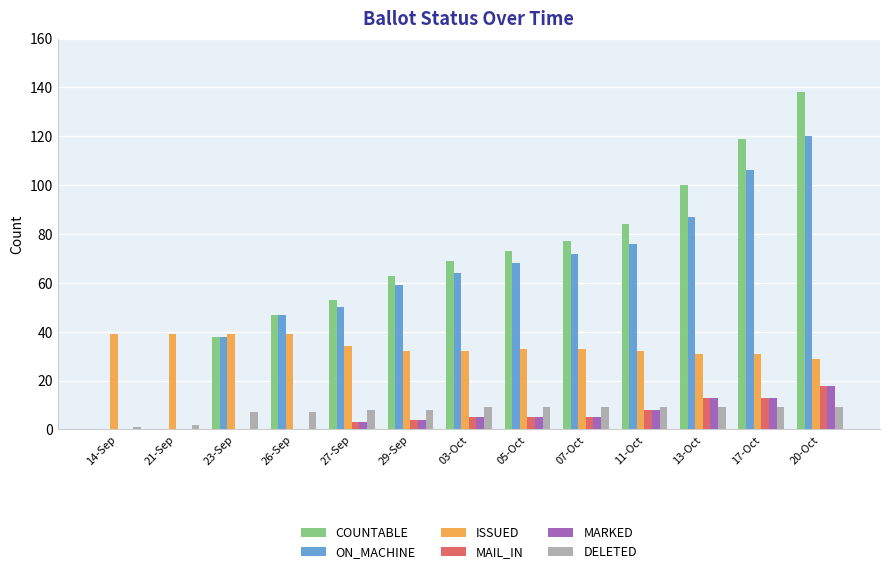

Reading right to left, transcribe all the data shown in this chart.

COUNTABLE: 20-Oct=138	17-Oct=119	13-Oct=100	11-Oct=84	07-Oct=77	05-Oct=73	03-Oct=69	29-Sep=63	27-Sep=53	26-Sep=47	23-Sep=38	21-Sep=0	14-Sep=0
ON_MACHINE: 20-Oct=120	17-Oct=106	13-Oct=87	11-Oct=76	07-Oct=72	05-Oct=68	03-Oct=64	29-Sep=59	27-Sep=50	26-Sep=47	23-Sep=38	21-Sep=0	14-Sep=0
ISSUED: 20-Oct=29	17-Oct=31	13-Oct=31	11-Oct=32	07-Oct=33	05-Oct=33	03-Oct=32	29-Sep=32	27-Sep=34	26-Sep=39	23-Sep=39	21-Sep=39	14-Sep=39
MAIL_IN: 20-Oct=18	17-Oct=13	13-Oct=13	11-Oct=8	07-Oct=5	05-Oct=5	03-Oct=5	29-Sep=4	27-Sep=3	26-Sep=0	23-Sep=0	21-Sep=0	14-Sep=0
MARKED: 20-Oct=18	17-Oct=13	13-Oct=13	11-Oct=8	07-Oct=5	05-Oct=5	03-Oct=5	29-Sep=4	27-Sep=3	26-Sep=0	23-Sep=0	21-Sep=0	14-Sep=0
DELETED: 20-Oct=9	17-Oct=9	13-Oct=9	11-Oct=9	07-Oct=9	05-Oct=9	03-Oct=9	29-Sep=8	27-Sep=8	26-Sep=7	23-Sep=7	21-Sep=2	14-Sep=1